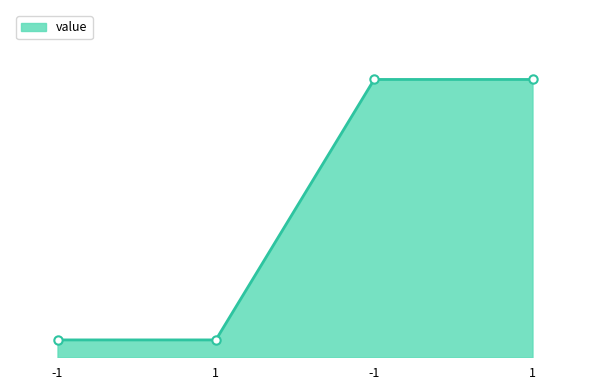

Does the chart have visible grid lines?

No